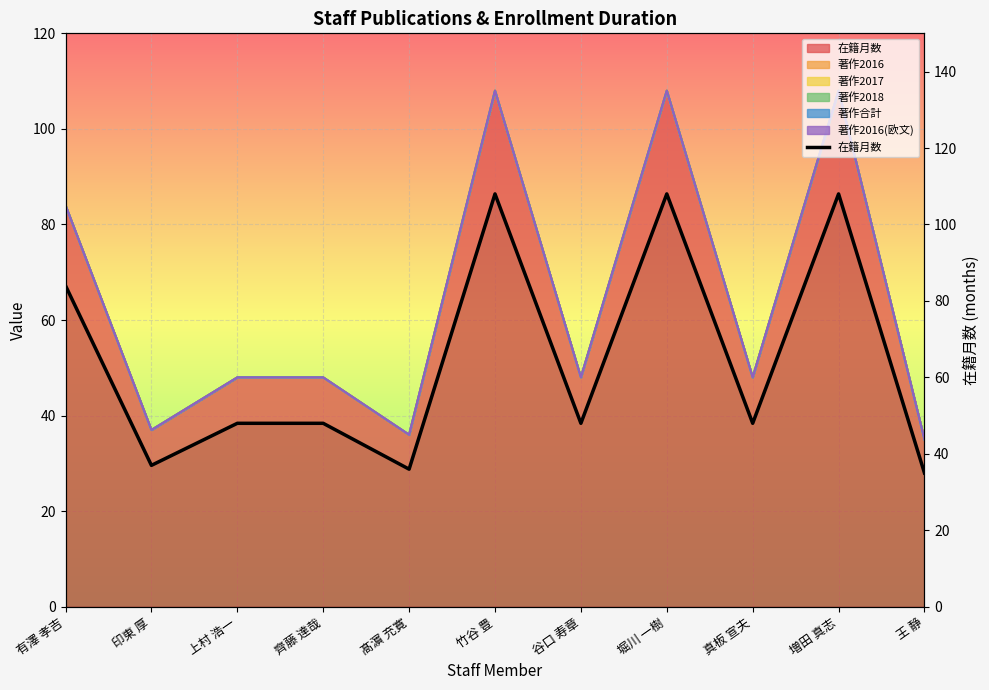

Does the chart display data point markers on the line(s)?

No